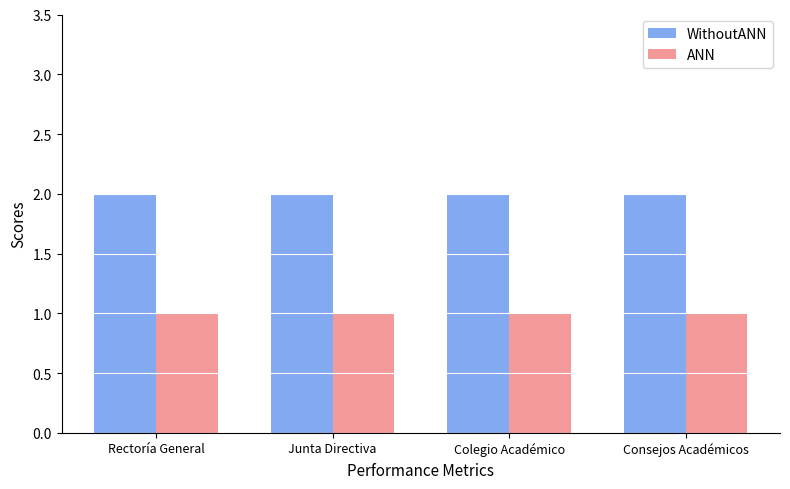

How many bars are there in each group?

2